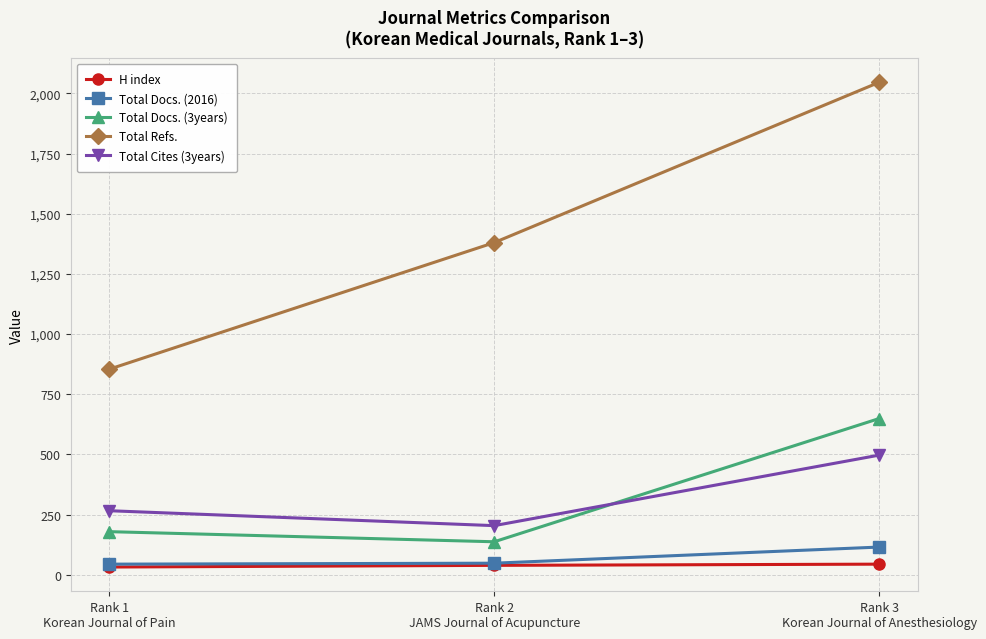

How many data points in Total Refs. are less than 1380?

1